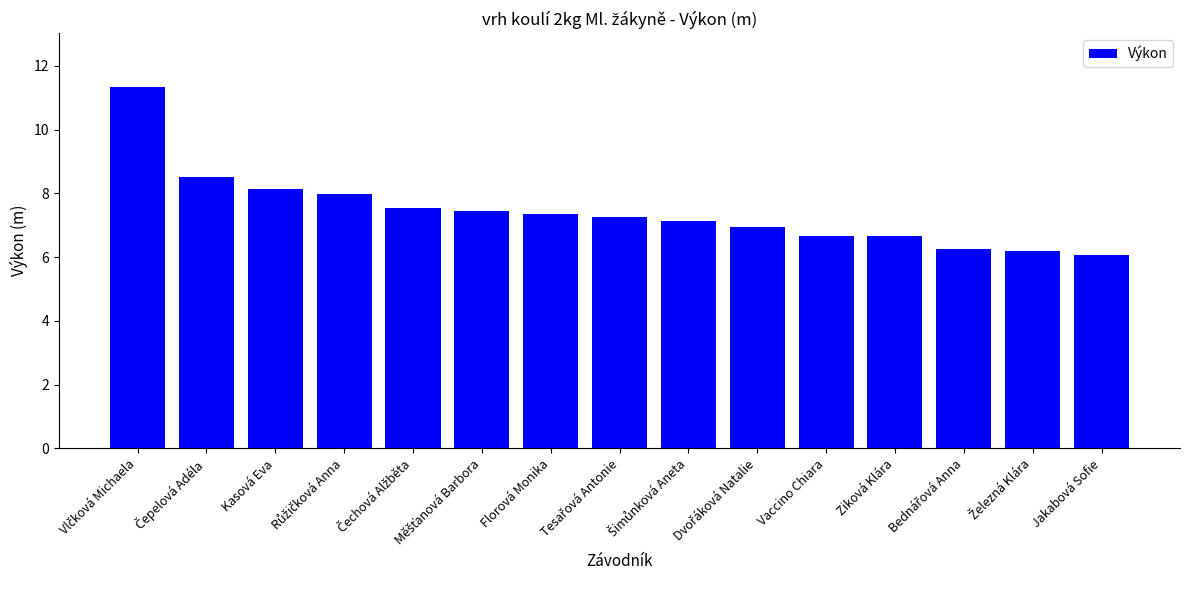

What is the average value?

7.4